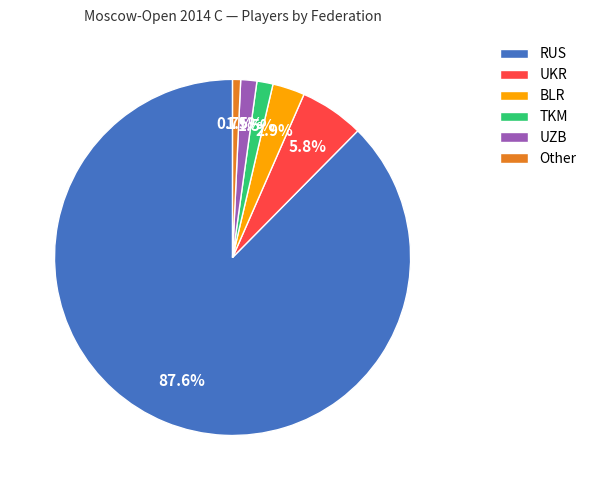

How many slices are in this pie chart?

6